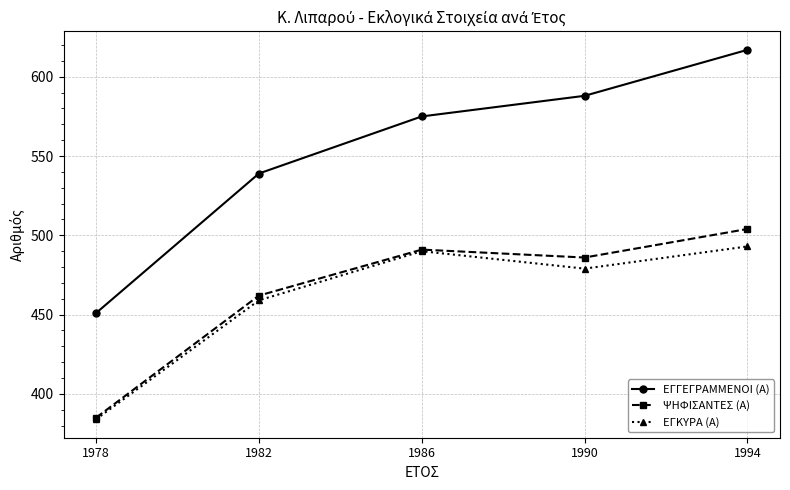

True or false: ΕΓΓΕΓΡΑΜΜΕΝΟΙ (Α) and ΕΓΚΥΡΑ (Α) cross at least once.

False